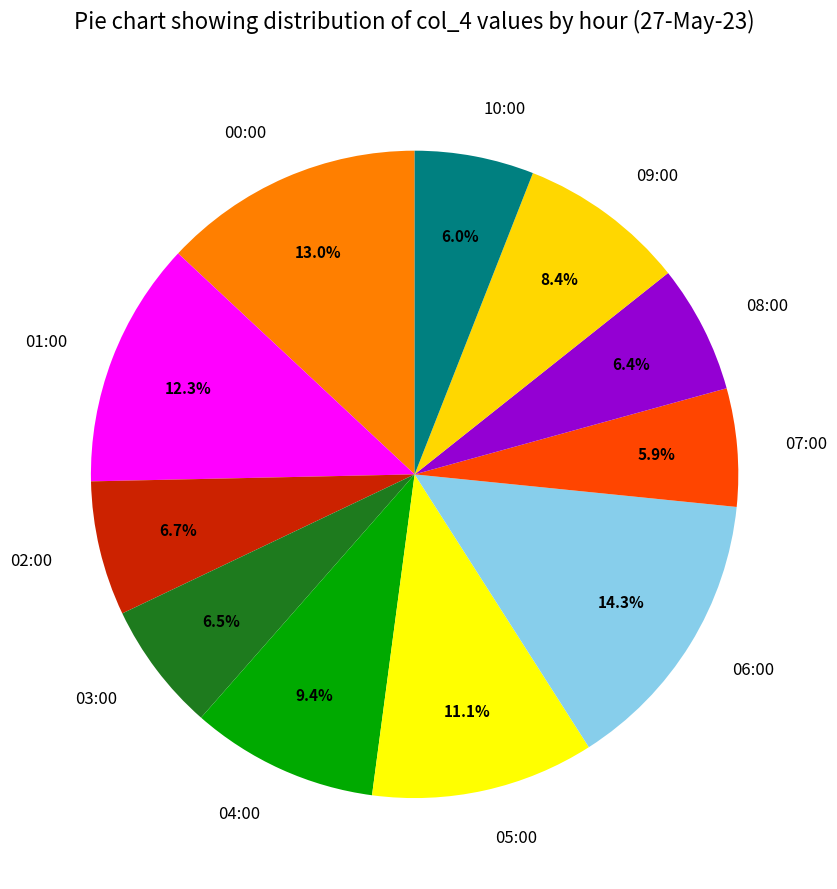

The 05:00 slice represents 1% of the pie. True or false?

False